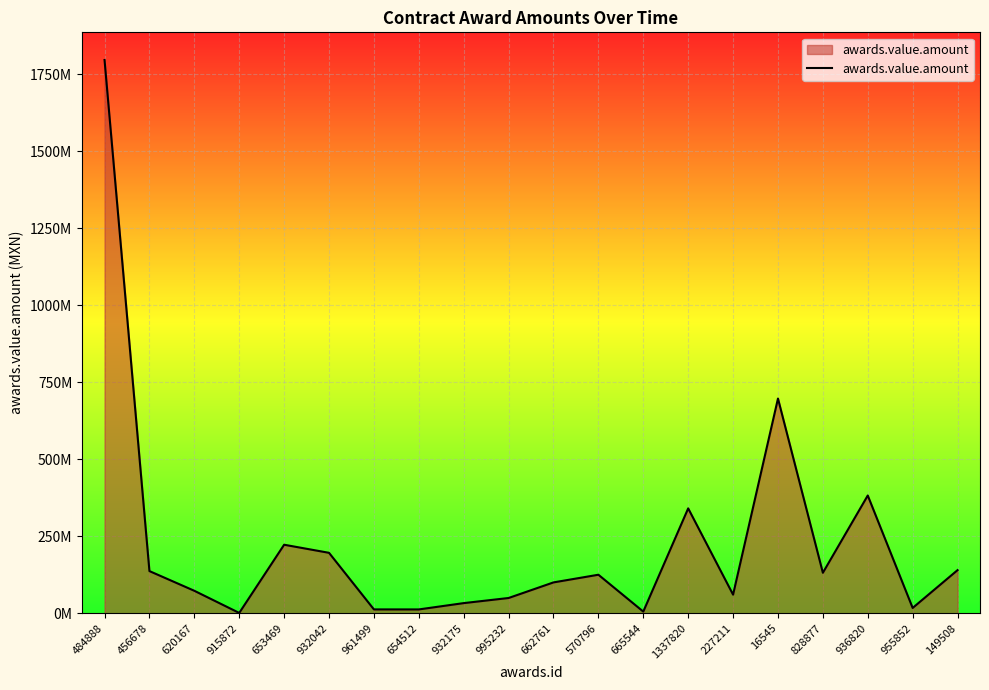

At which label does the data first exceed 124995287?

484888